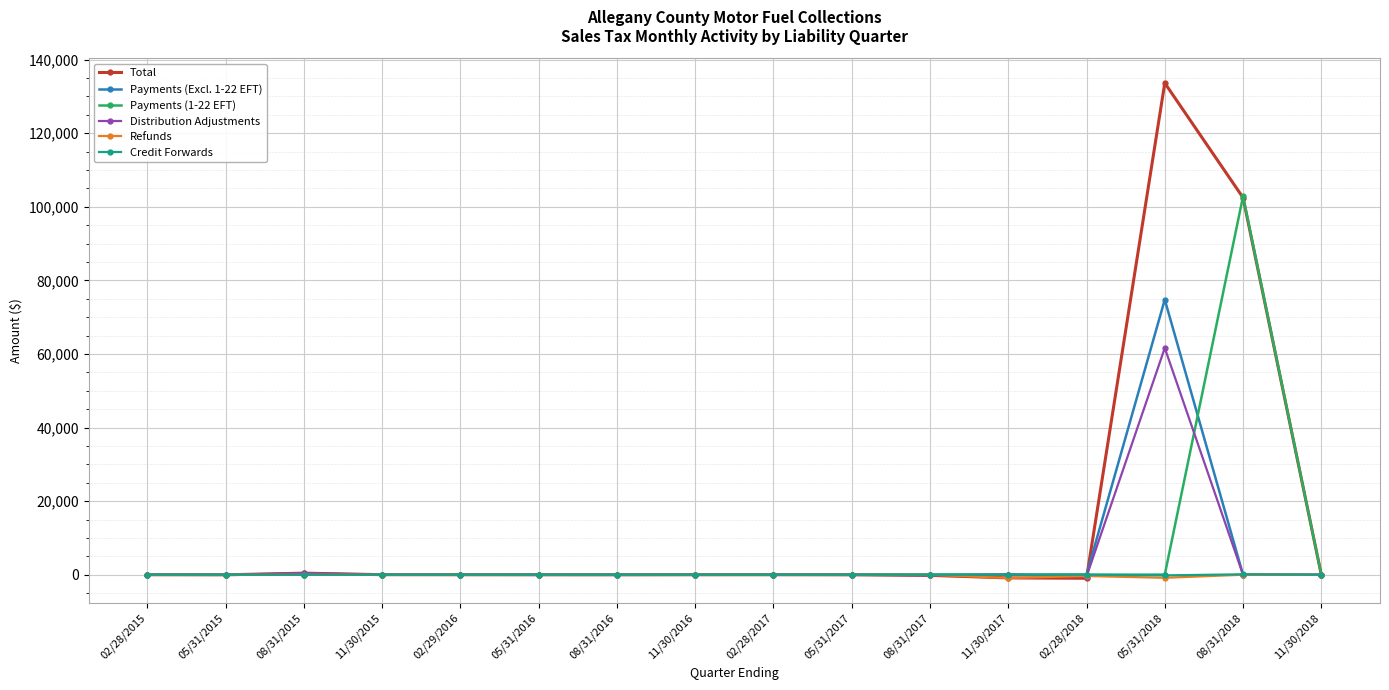

Where does the Distribution Adjustments series first go above -2?

02/28/2015